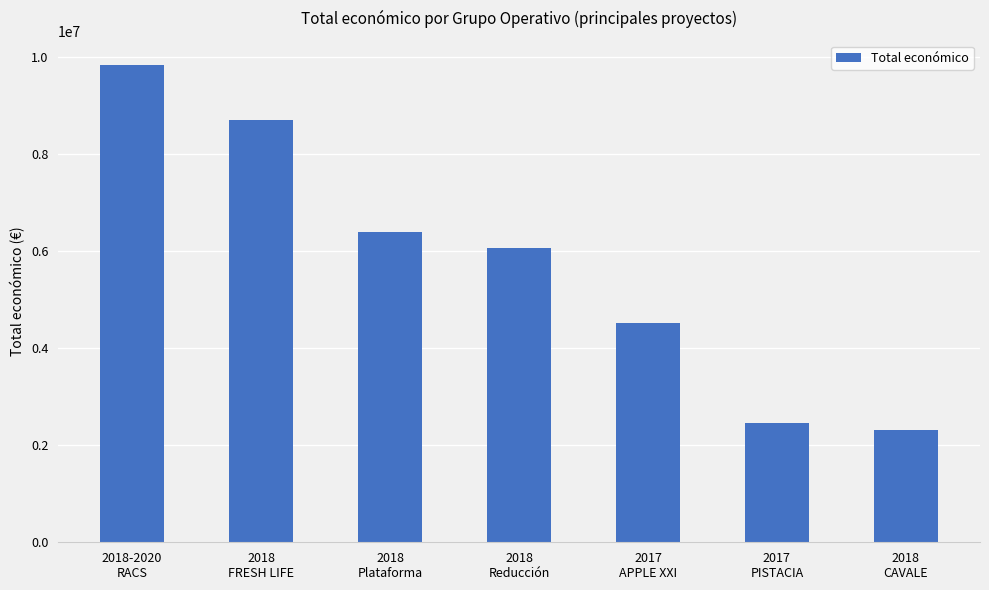

What is the difference between the maximum and minimum values?

7537906